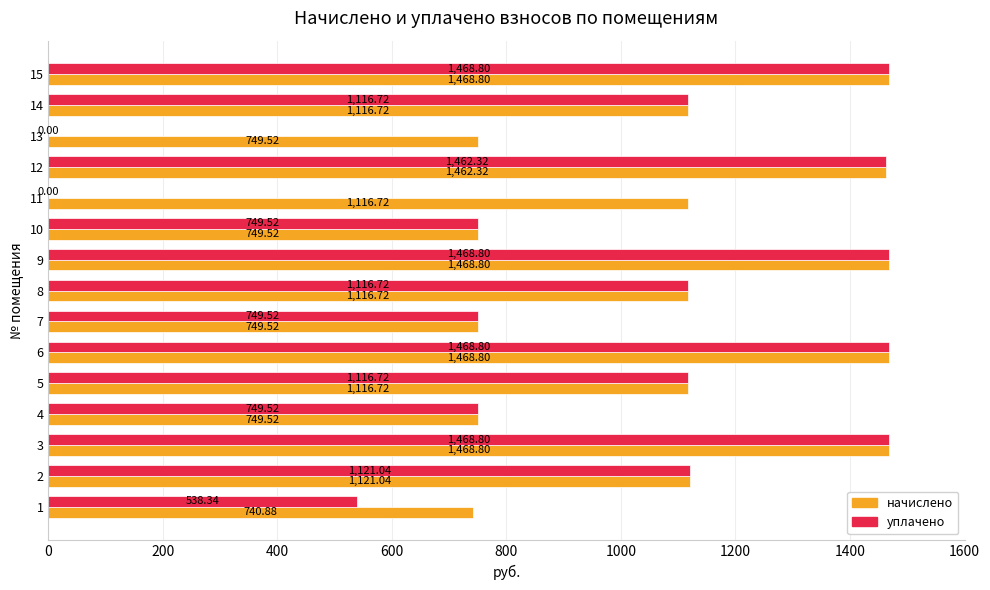

What is the sum of the начислено values at 7 and 8?

1866.2